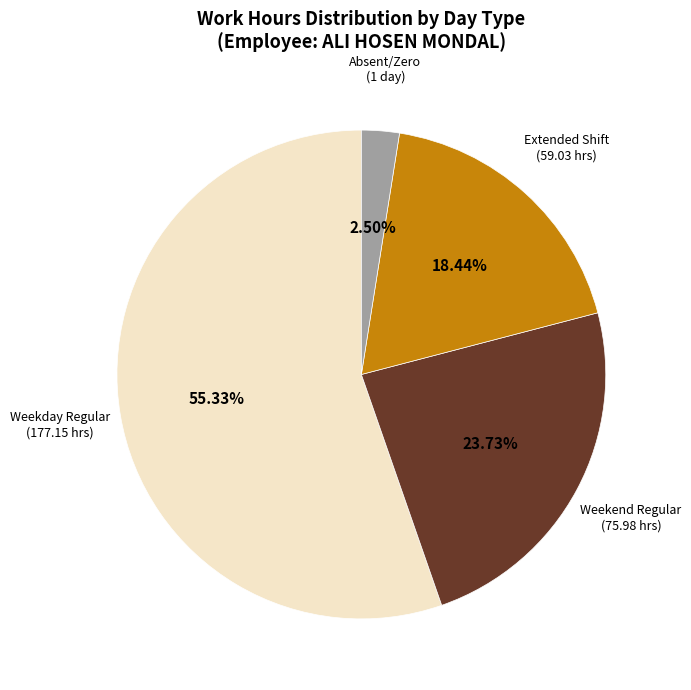

Is there a majority slice in this chart?

Yes